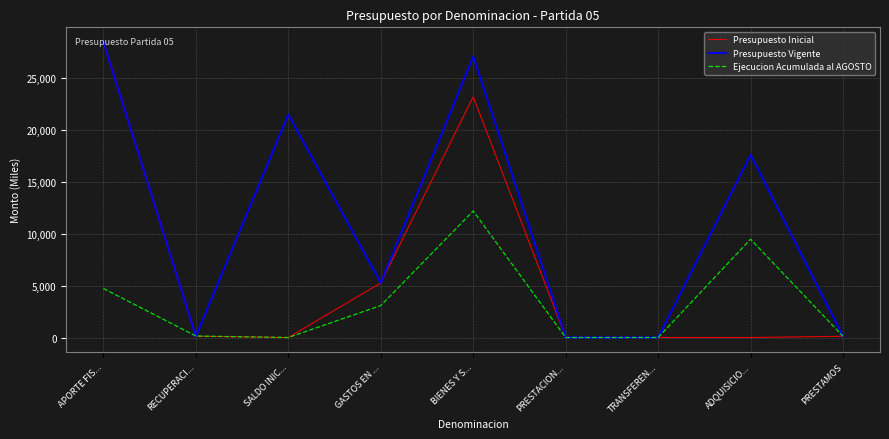

List the series in order of their overall mean, highest first.

Presupuesto Vigente, Presupuesto Inicial, Ejecucion Acumulada al AGOSTO